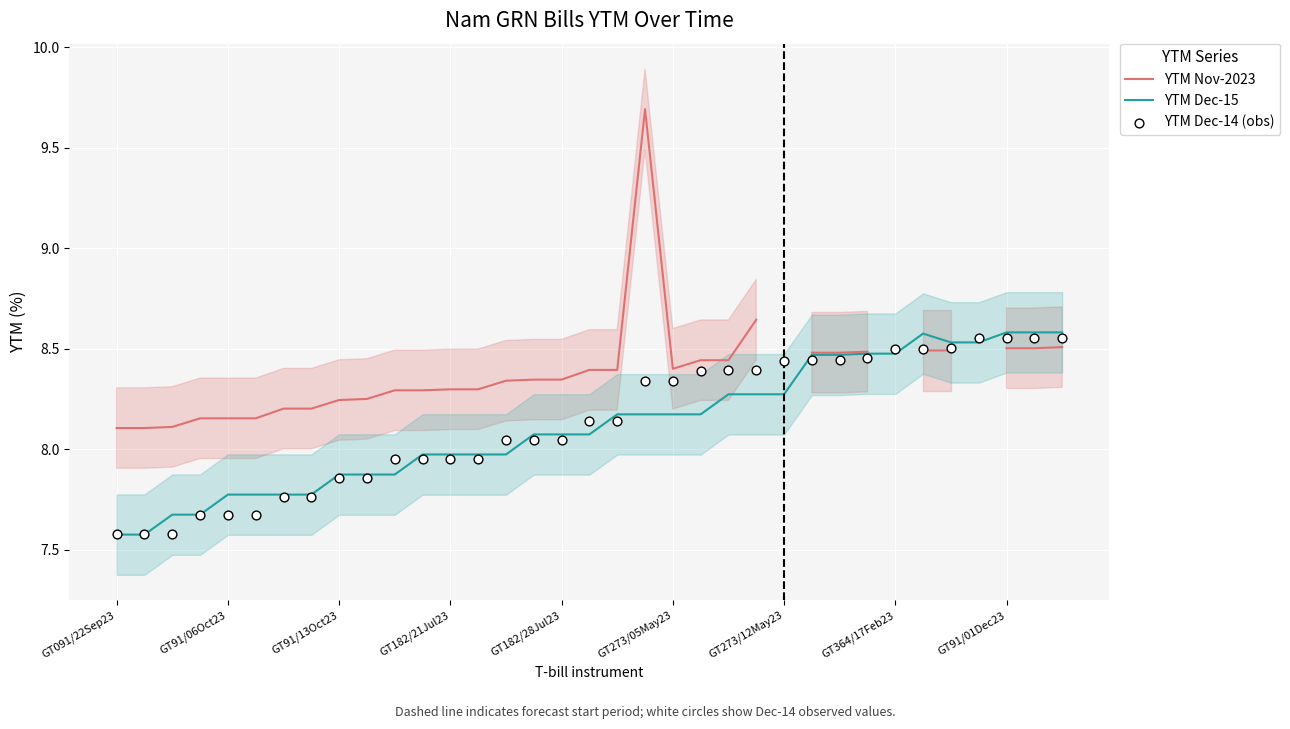

At how many categories does at least one series exceed 8?

35